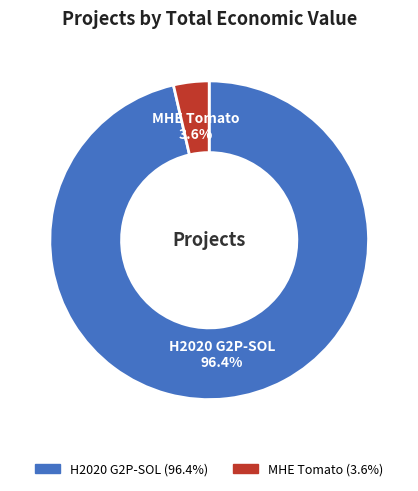

How many slices are in this pie chart?

2